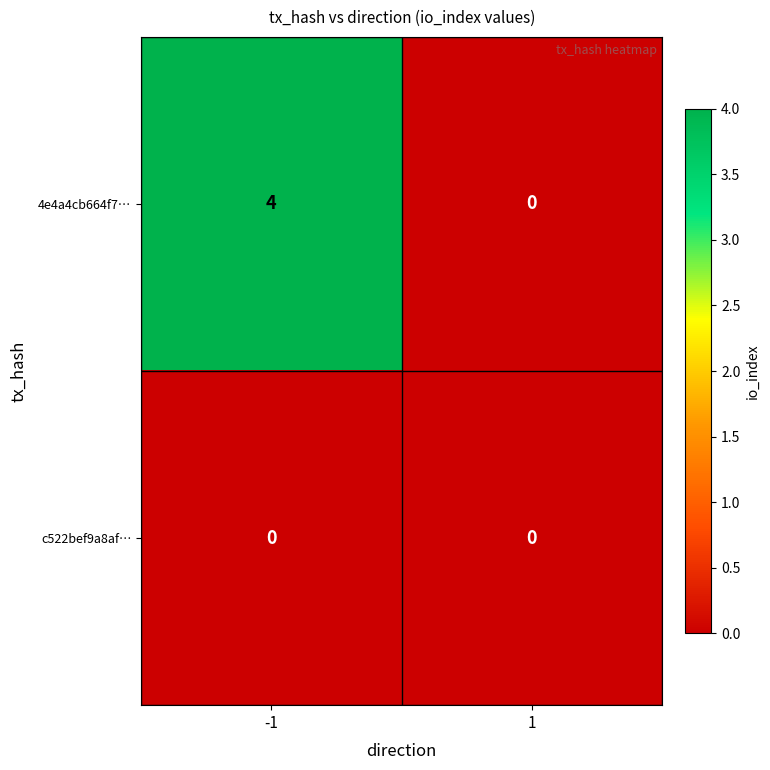

Which label corresponds to the largest value in the chart?

-1